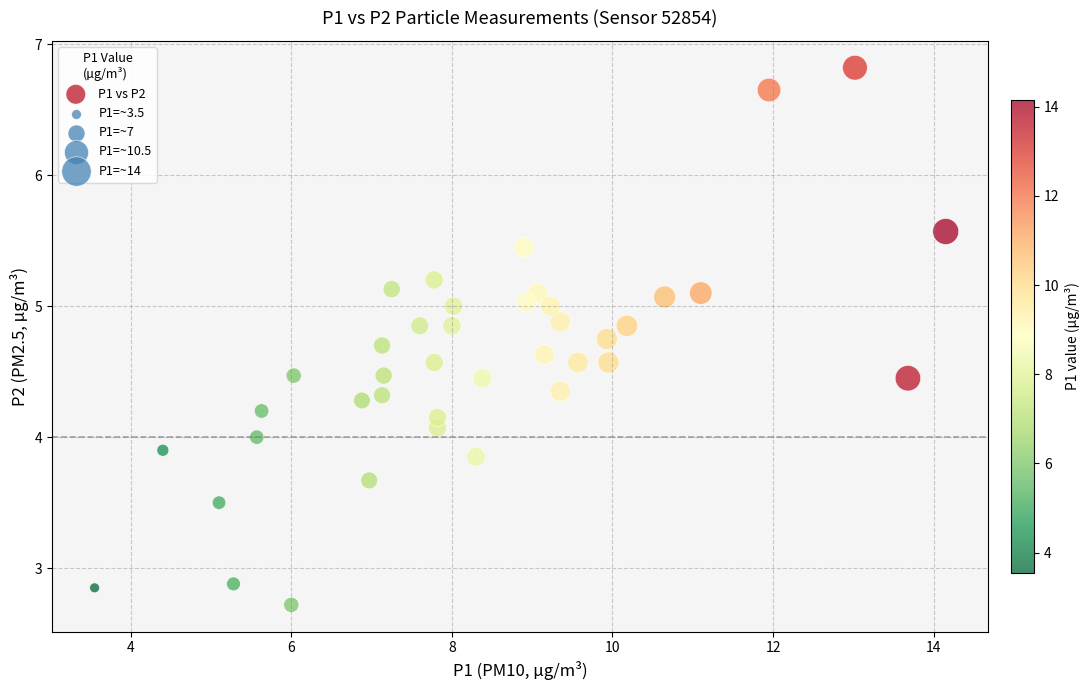

What is the range of X values (max minus min)?

10.6